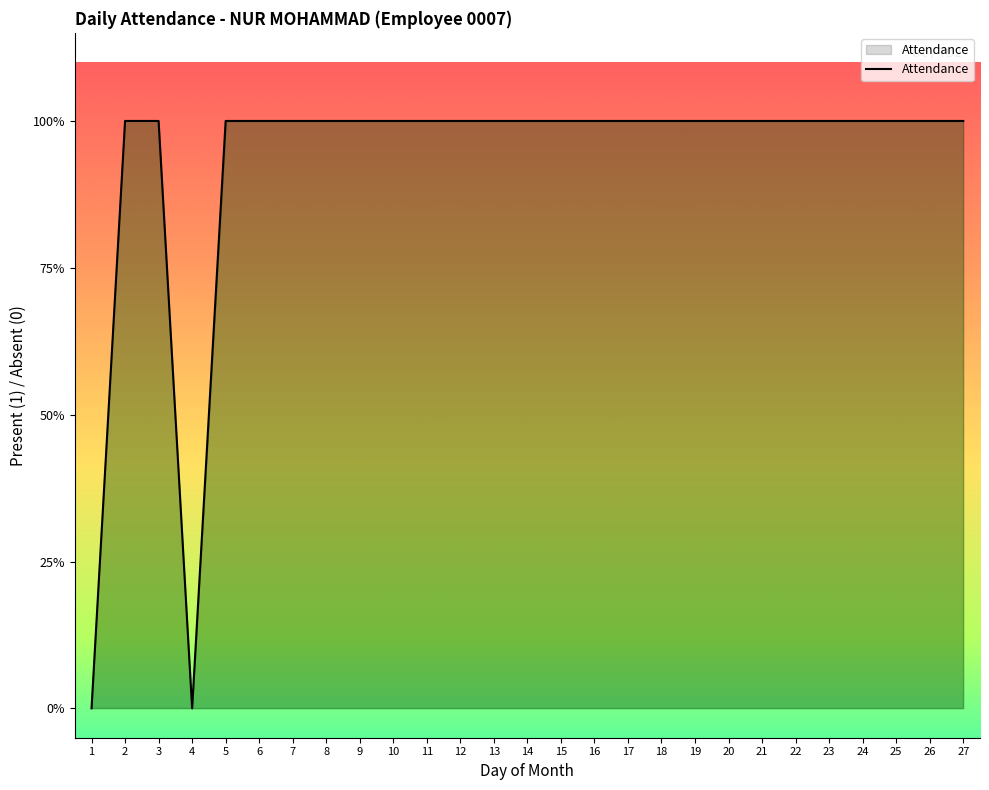

Which category has the highest value across all series?

2